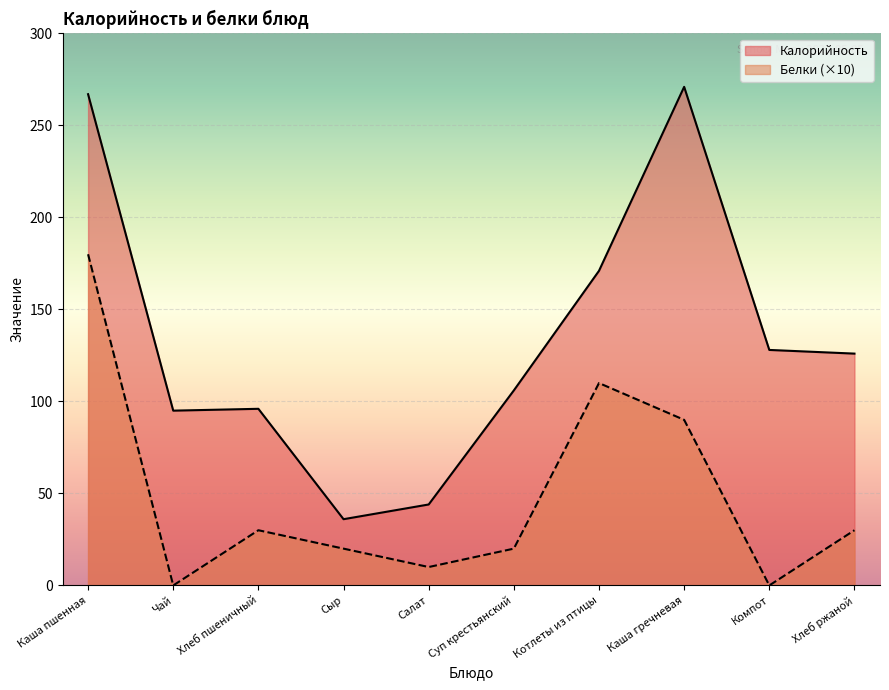

How many data points does each series have?

10